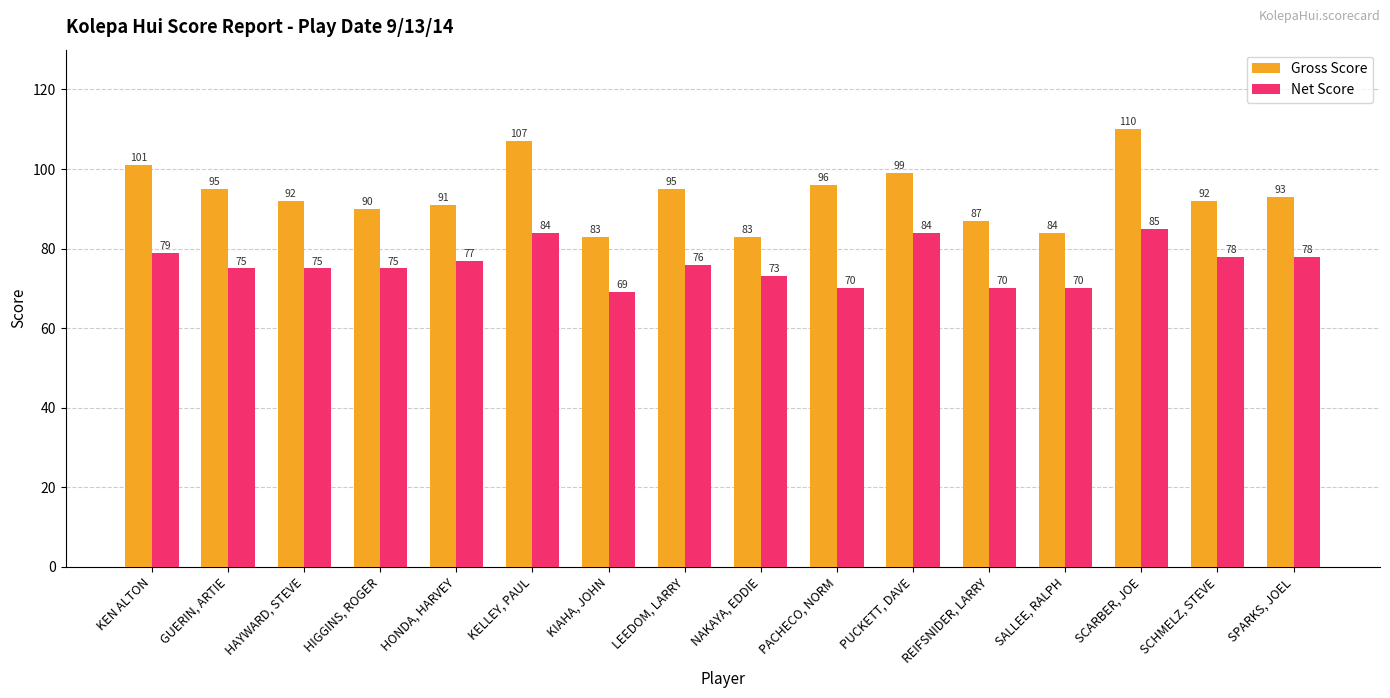

What is the total value across all series at KEN ALTON?

180